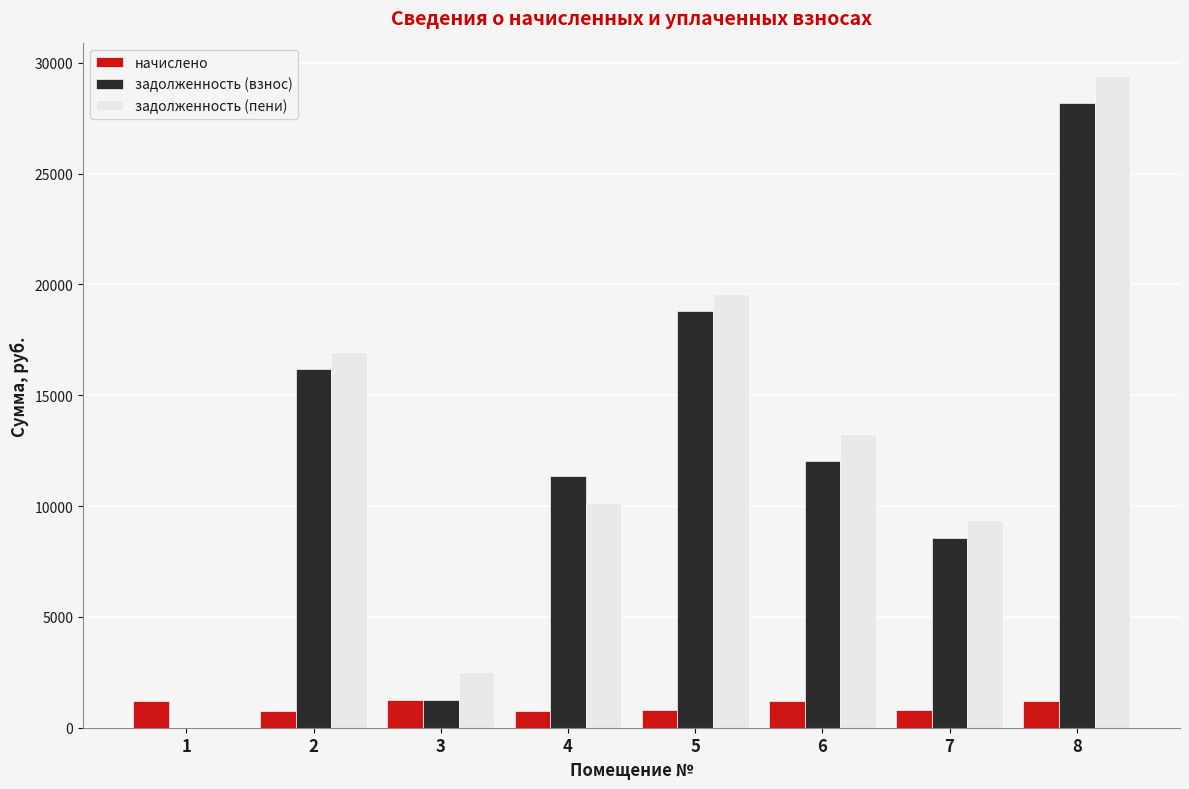

At which category is the sum across all series the highest?

8